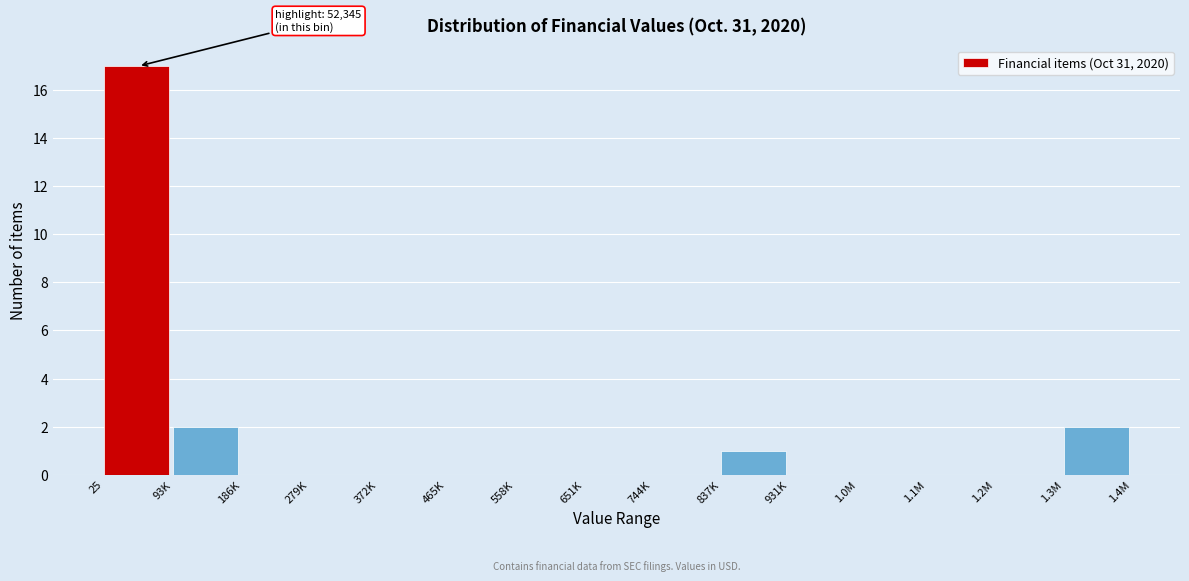

Reading right to left, what are all the values shown in this chart?

1.3M=2	1.2M=0	1.1M=0	1.0M=0	931K=0	837K=1	744K=0	651K=0	558K=0	465K=0	372K=0	279K=0	186K=0	93K=2	25=17